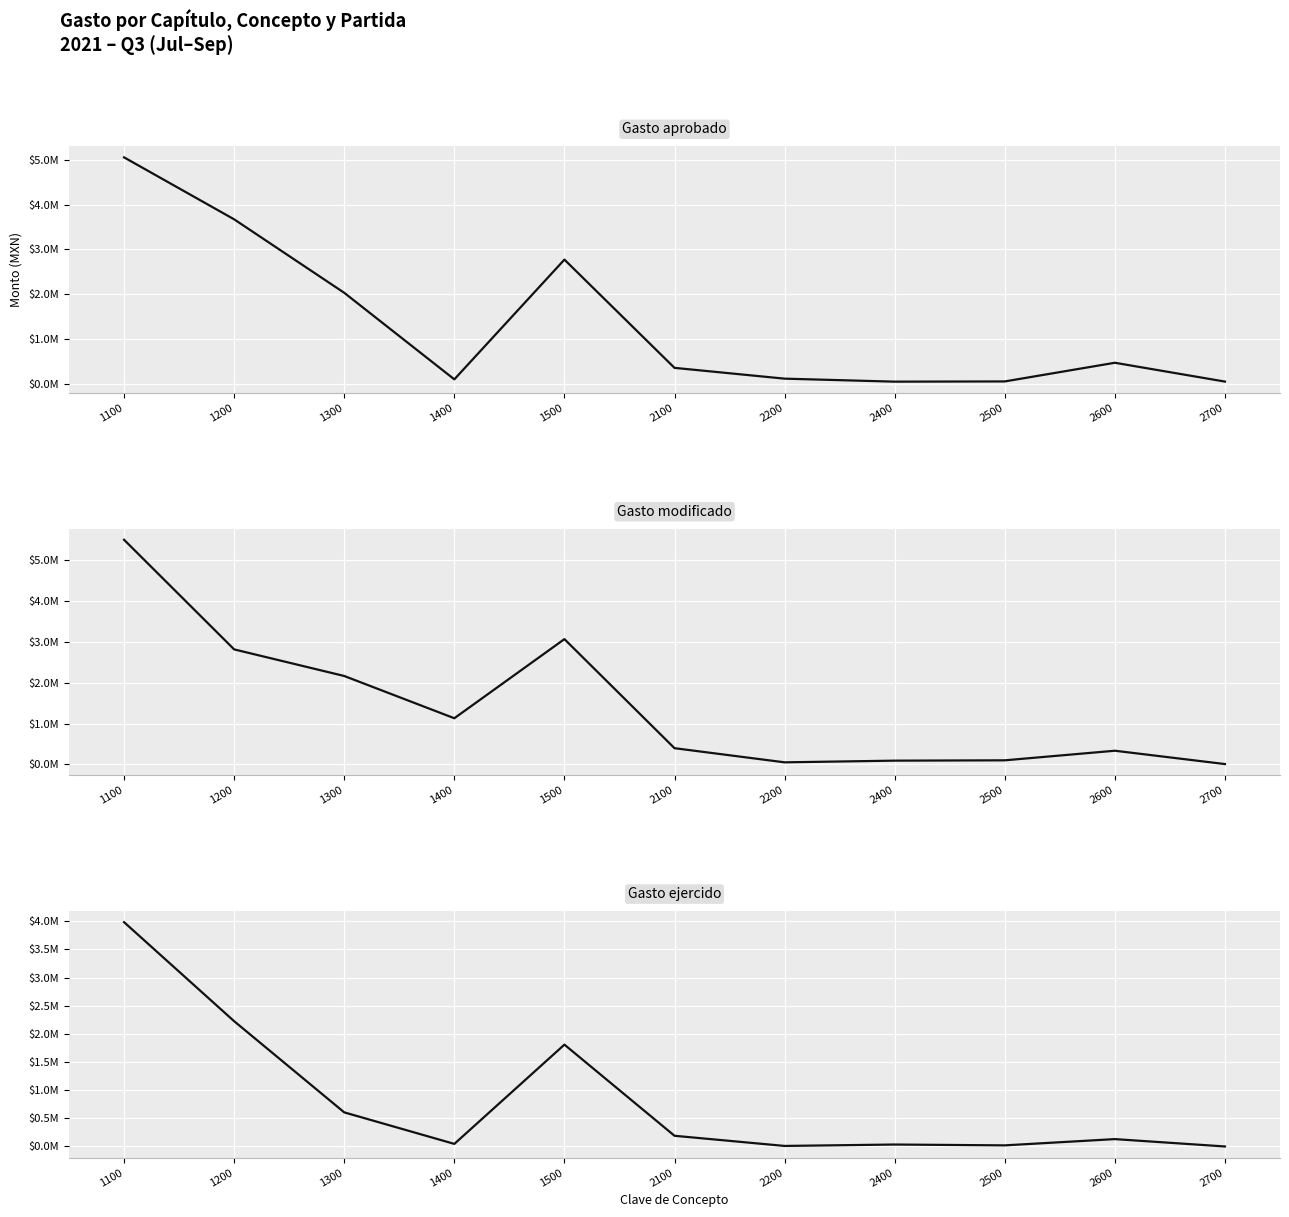

Where is the first local minimum for Gasto modificado?

1400